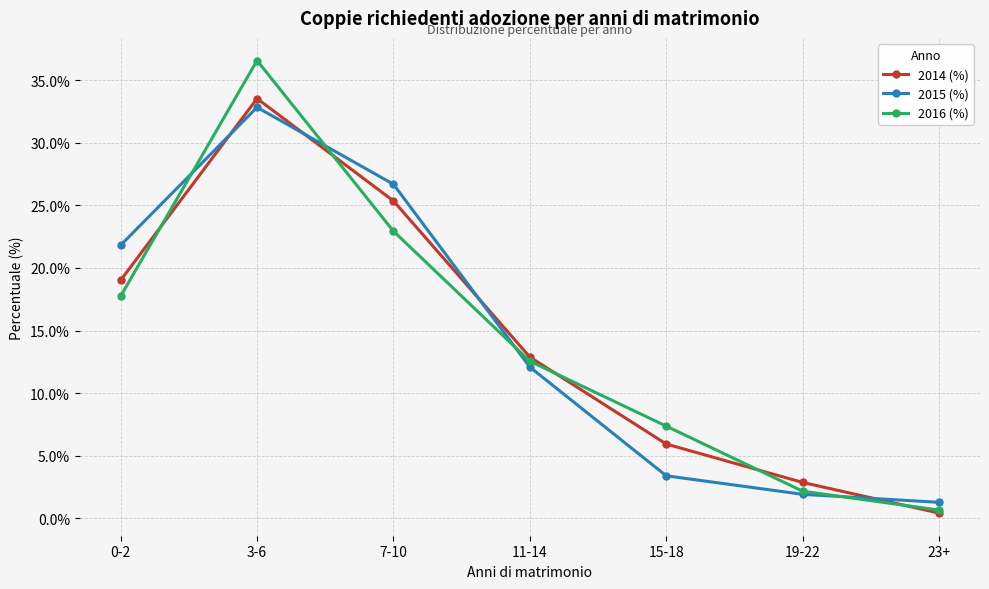

What are all the series names shown in the legend?

2014 (%), 2015 (%), 2016 (%)